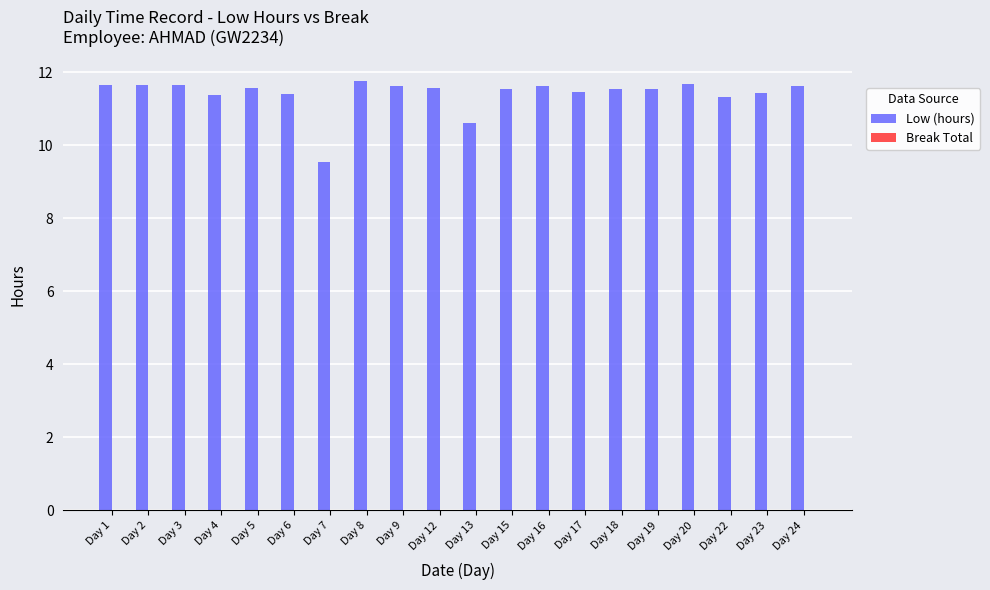

Which has a higher value, Day 9 or Day 13?

Day 9